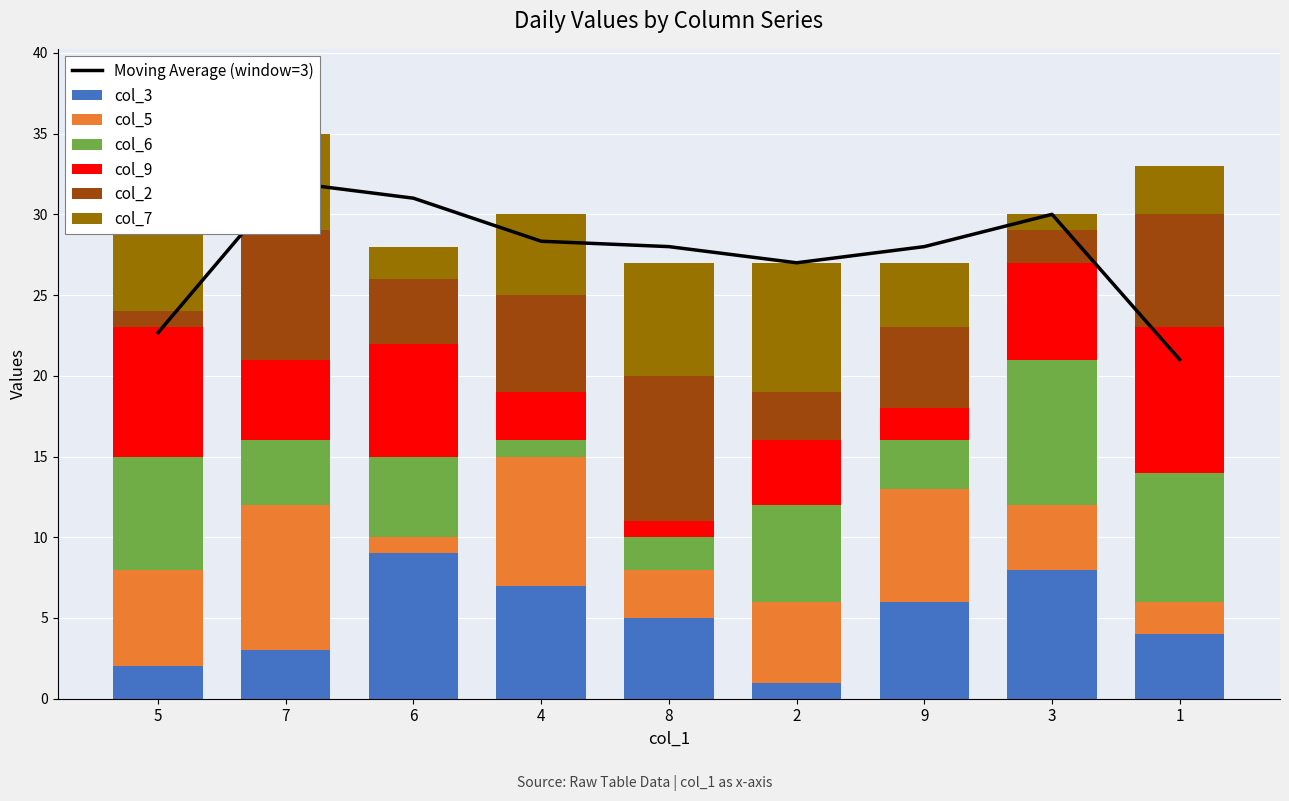

At how many categories does at least one series exceed 5?

9